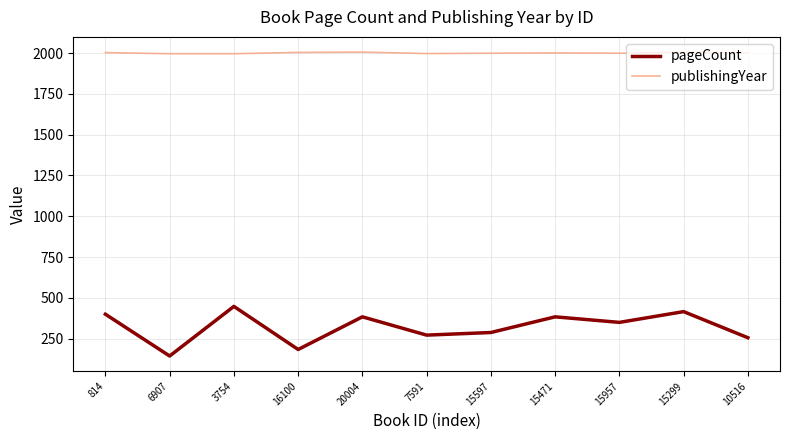

True or false: pageCount and publishingYear cross at least once.

False